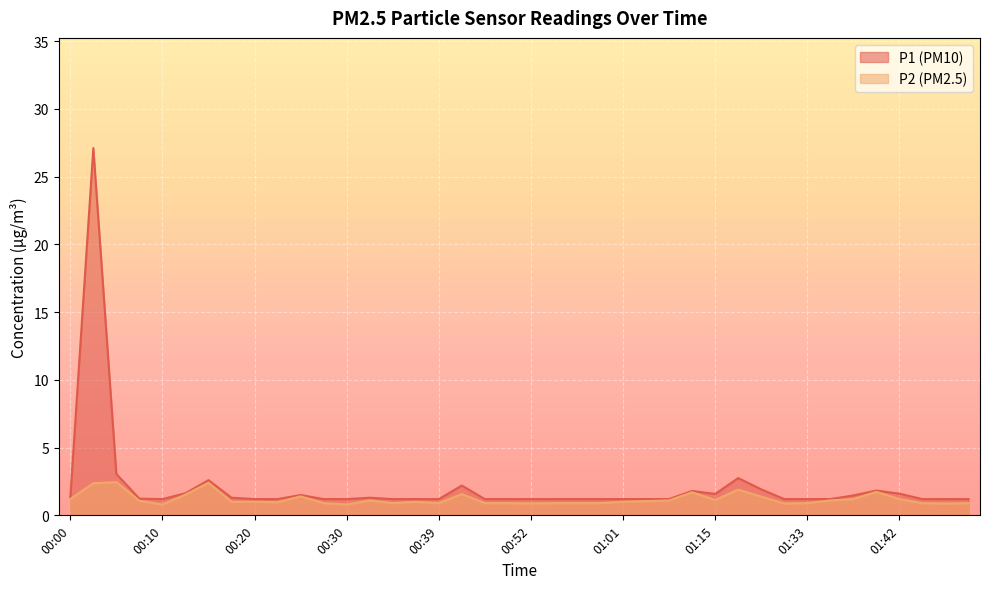

How many lines are shown in the chart?

2